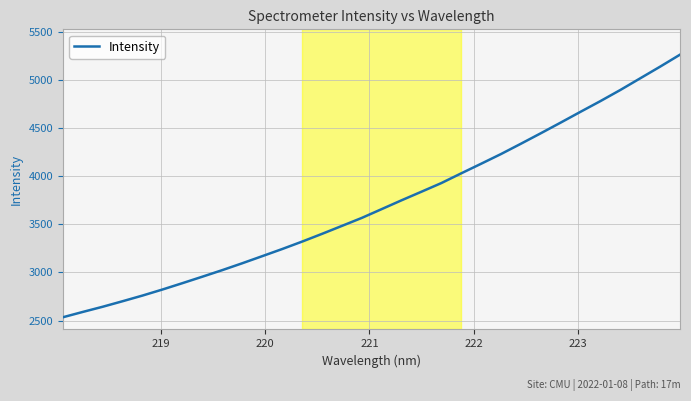

What is the smallest value displayed?

2534.4